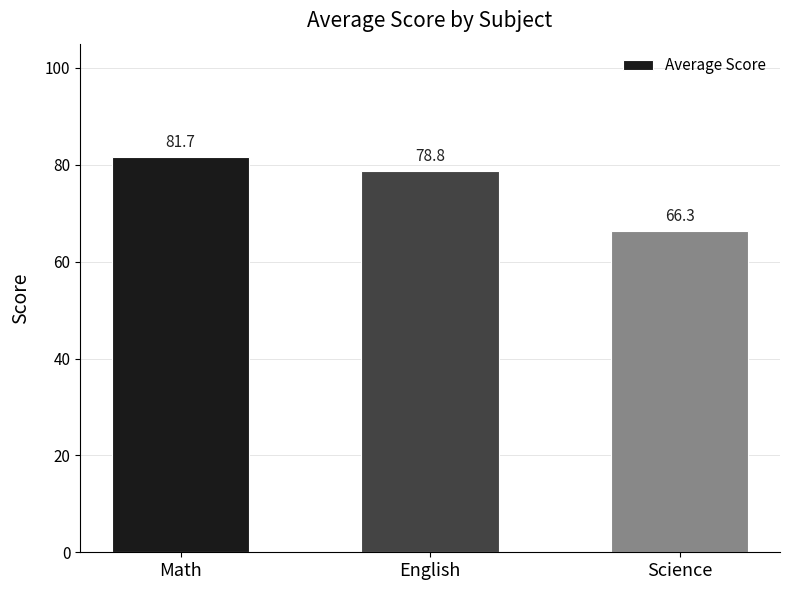

Reading left to right, list all the values displayed in this chart.

Math=81.7	English=78.8	Science=66.3